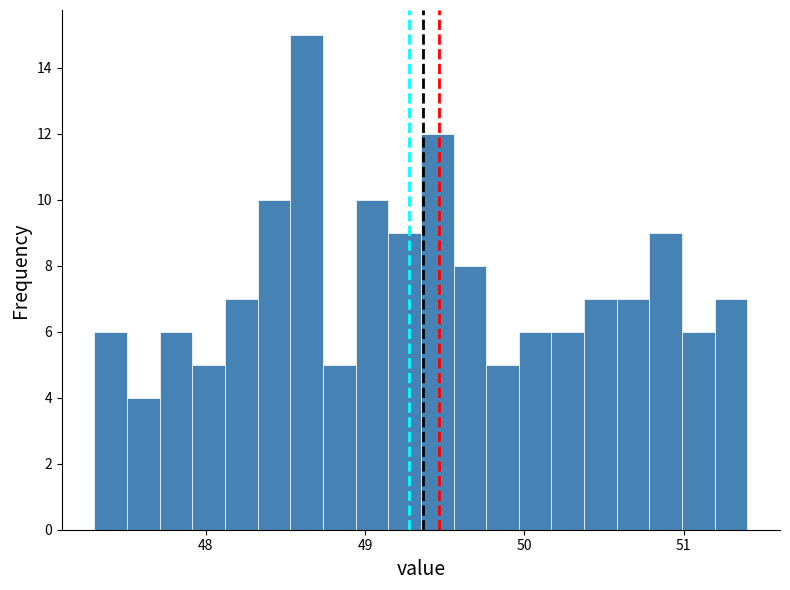

Around what value on the x-axis is the tallest bar? Give the approximate position of its centre, as read against the axis.

48.6